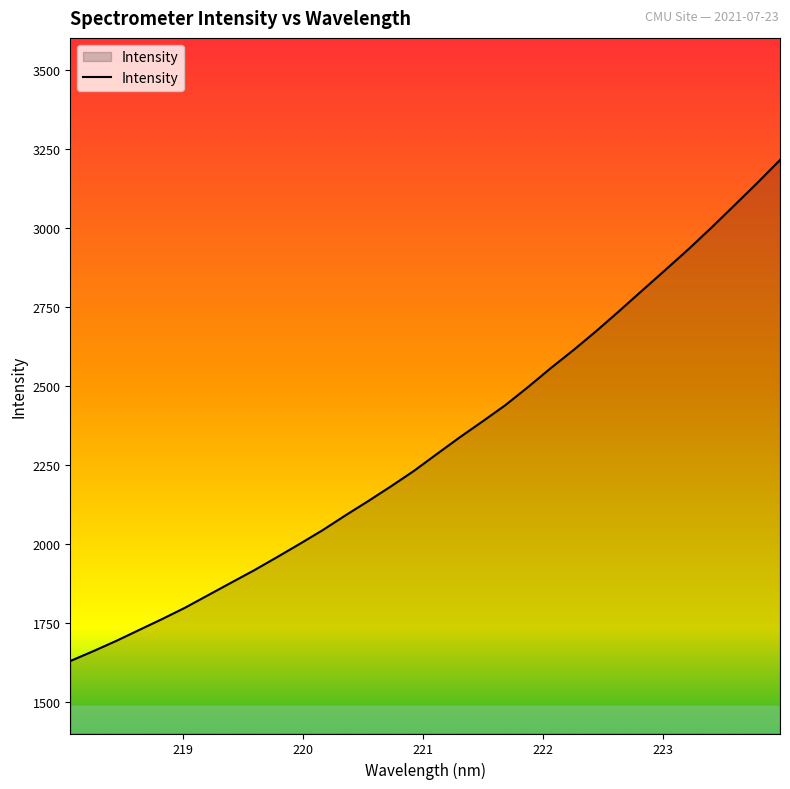

What is the greatest value displayed?

3213.9